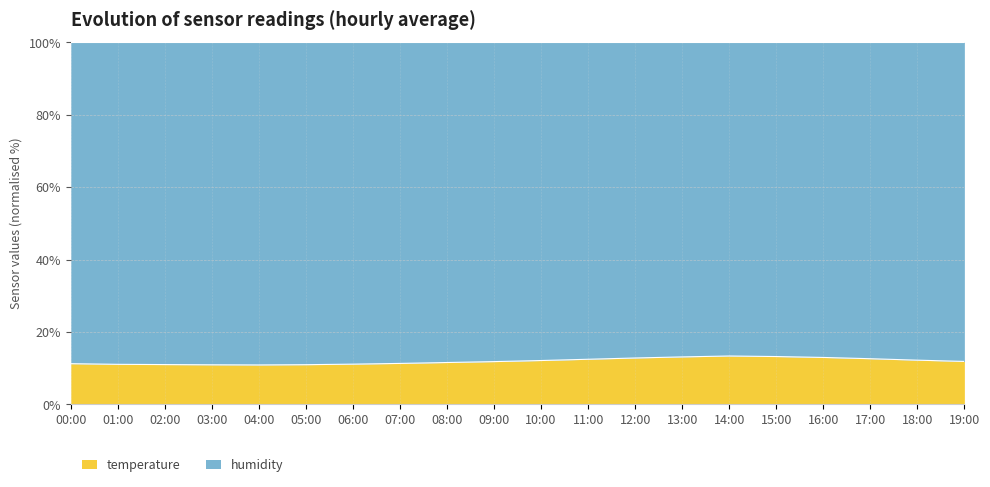

What position from the right is 09:00?

11